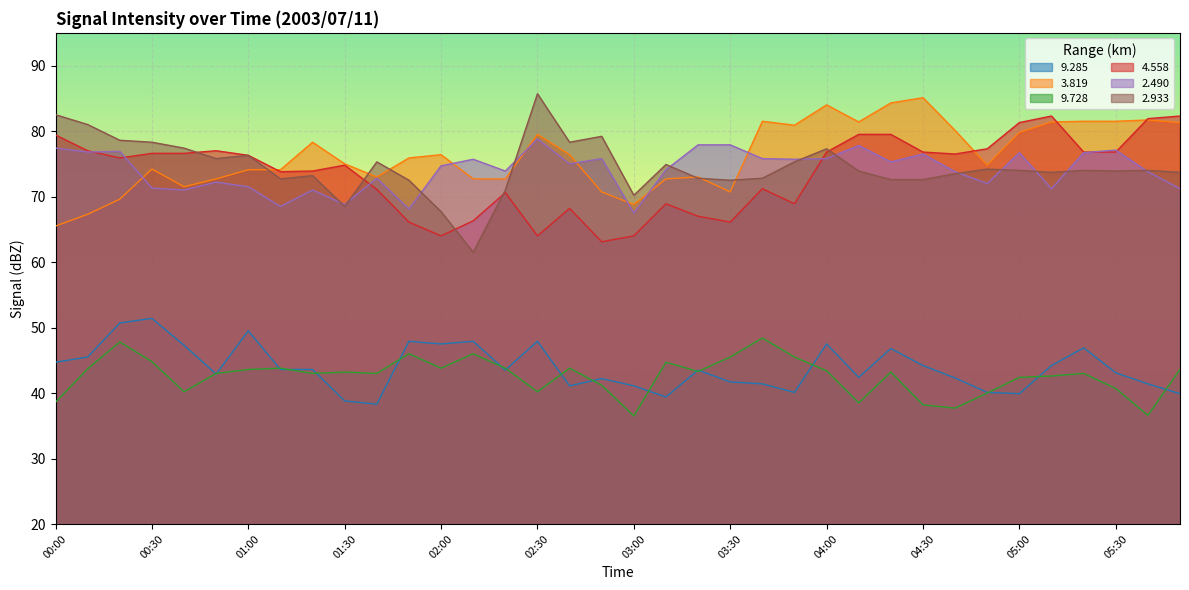

Which has a higher value, 00:30 or 02:20?

00:30